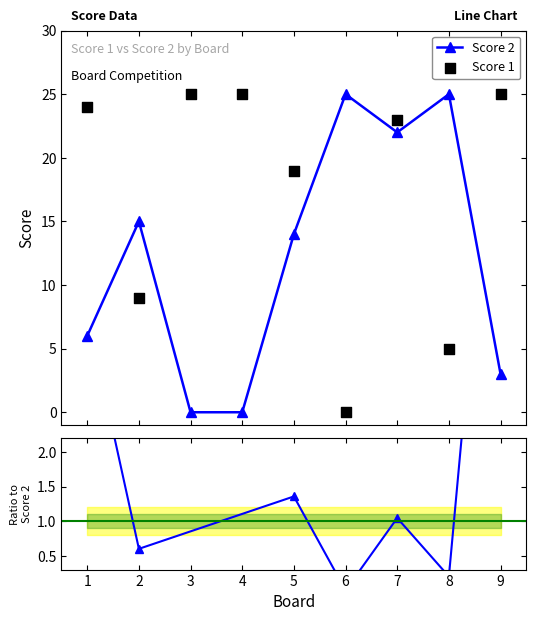

What is the total value across all series at 7?

45